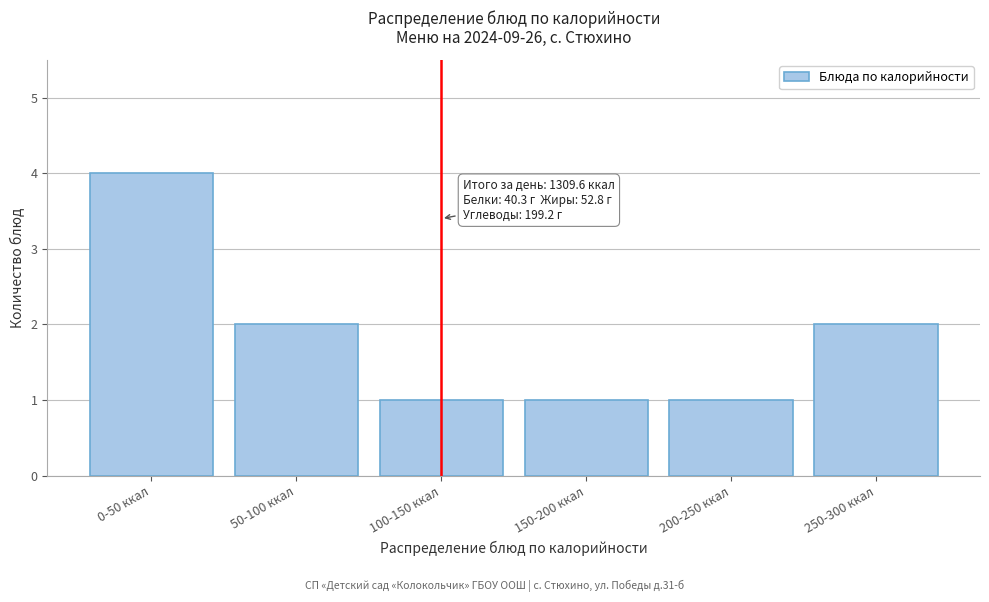

Reading right to left, extract all data points from this chart.

250-300 ккал=2	200-250 ккал=1	150-200 ккал=1	100-150 ккал=1	50-100 ккал=2	0-50 ккал=4